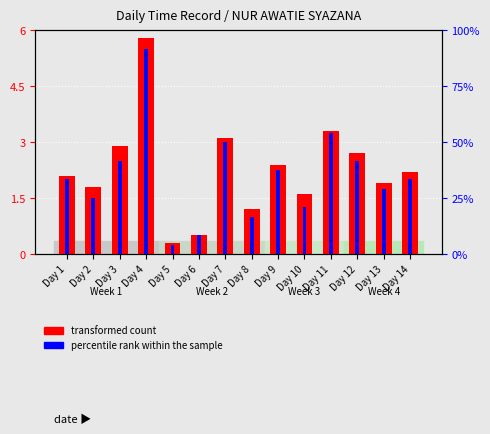

What is the greatest value displayed?

5.8